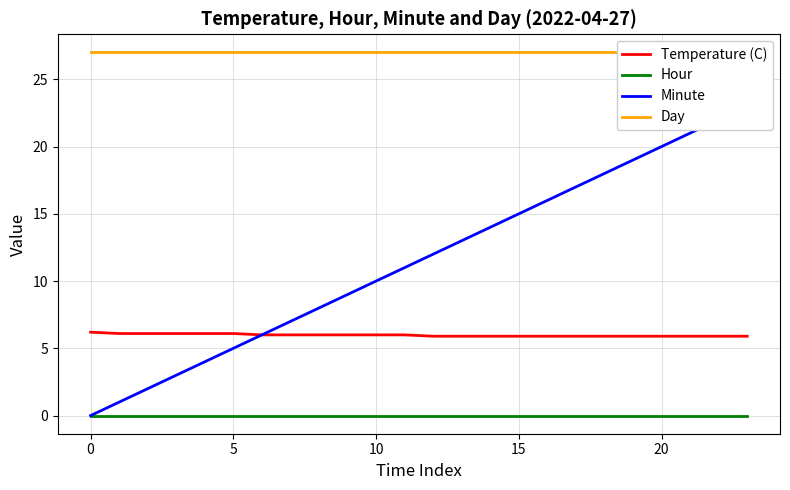

What is the maximum value shown in the chart?

27.0